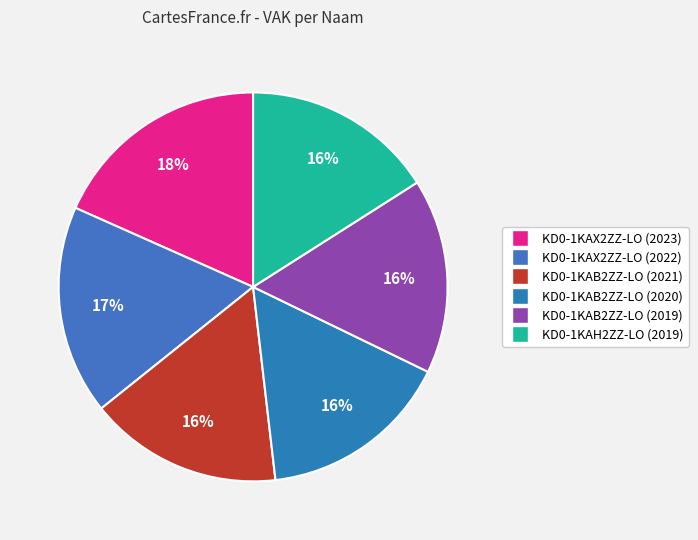

True or false: KD0-1KAX2ZZ-LO (2023) accounts for 18% of the total.

True